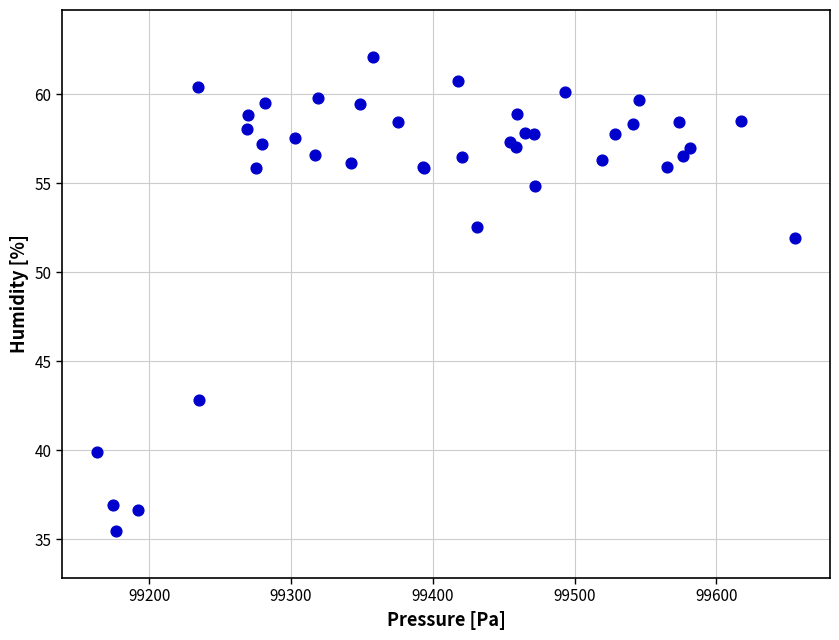

What Y value in the scatter plot is closest to 48?

51.9